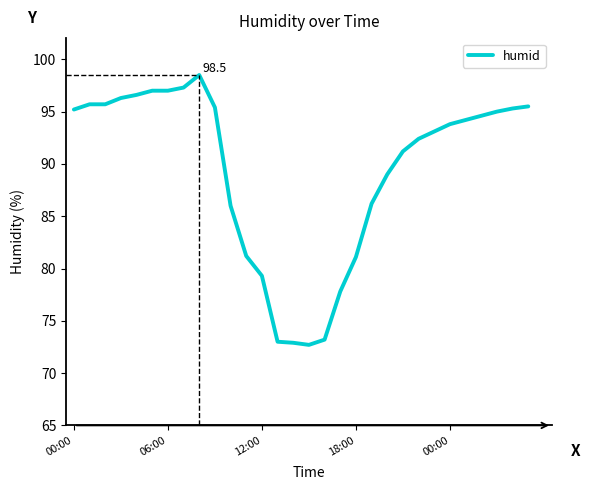

What is the difference between the maximum and minimum values?

25.8